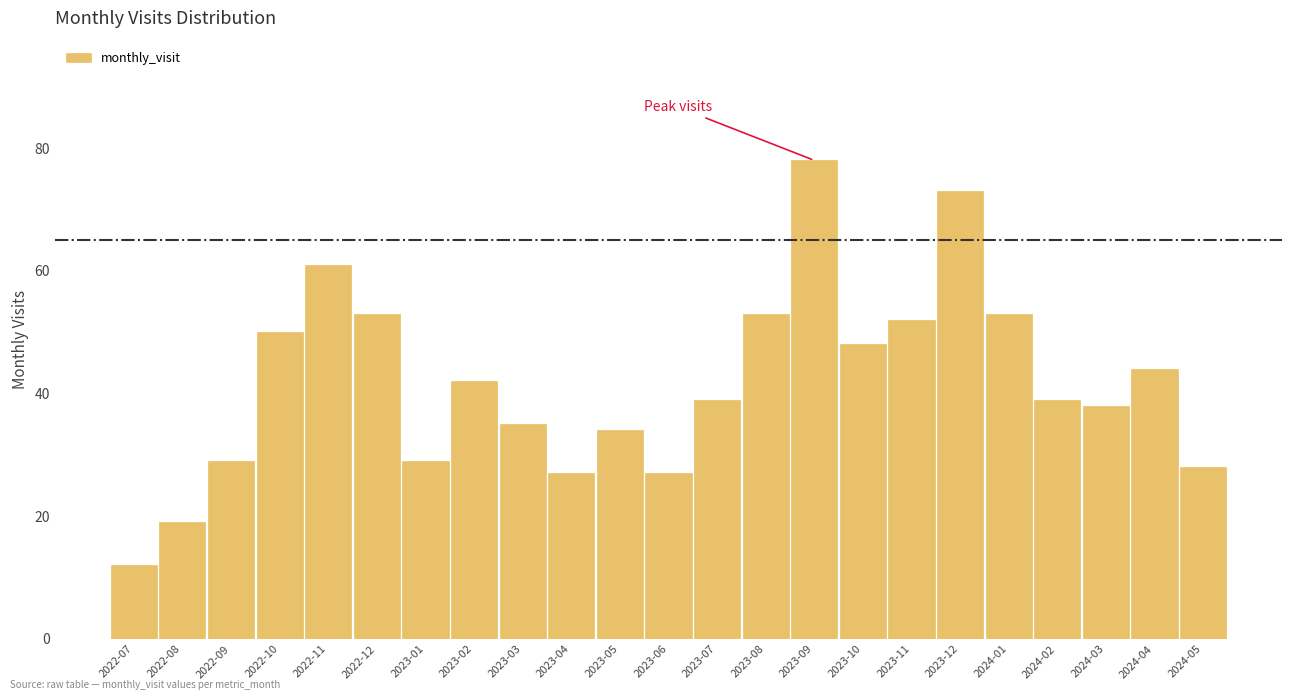

Reading right to left, list all the values displayed in this chart.

28	44	38	39	53	73	52	48	78	53	39	27	34	27	35	42	29	53	61	50	29	19	12